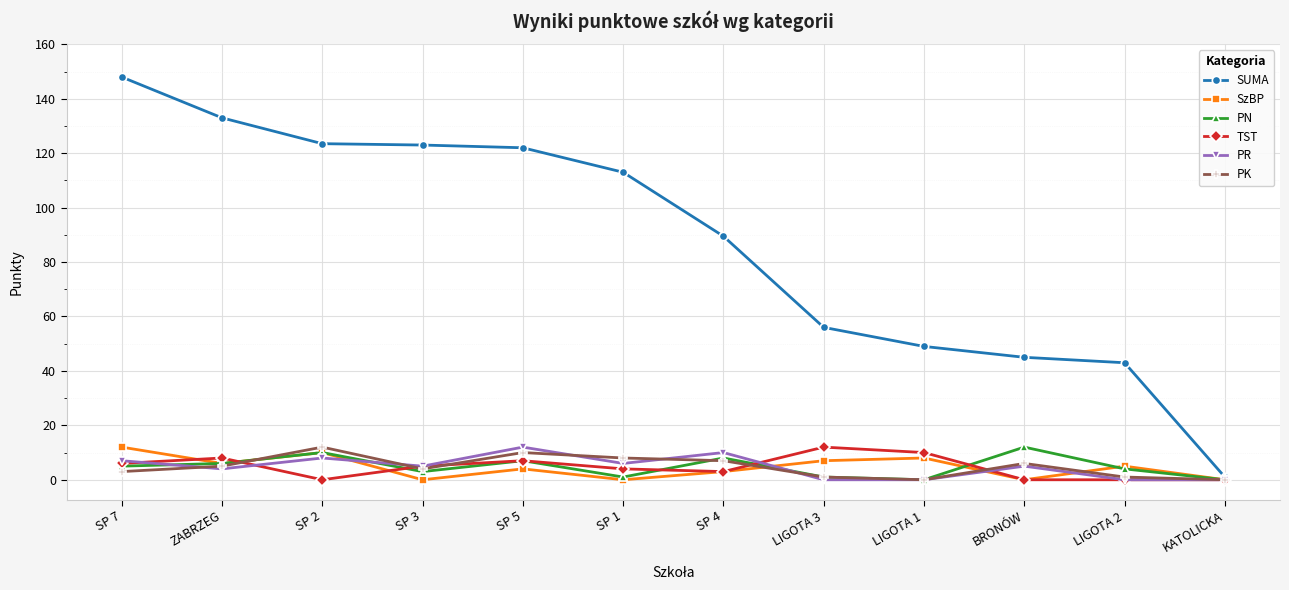

At which category does the chart reach its peak across all series?

SP 7